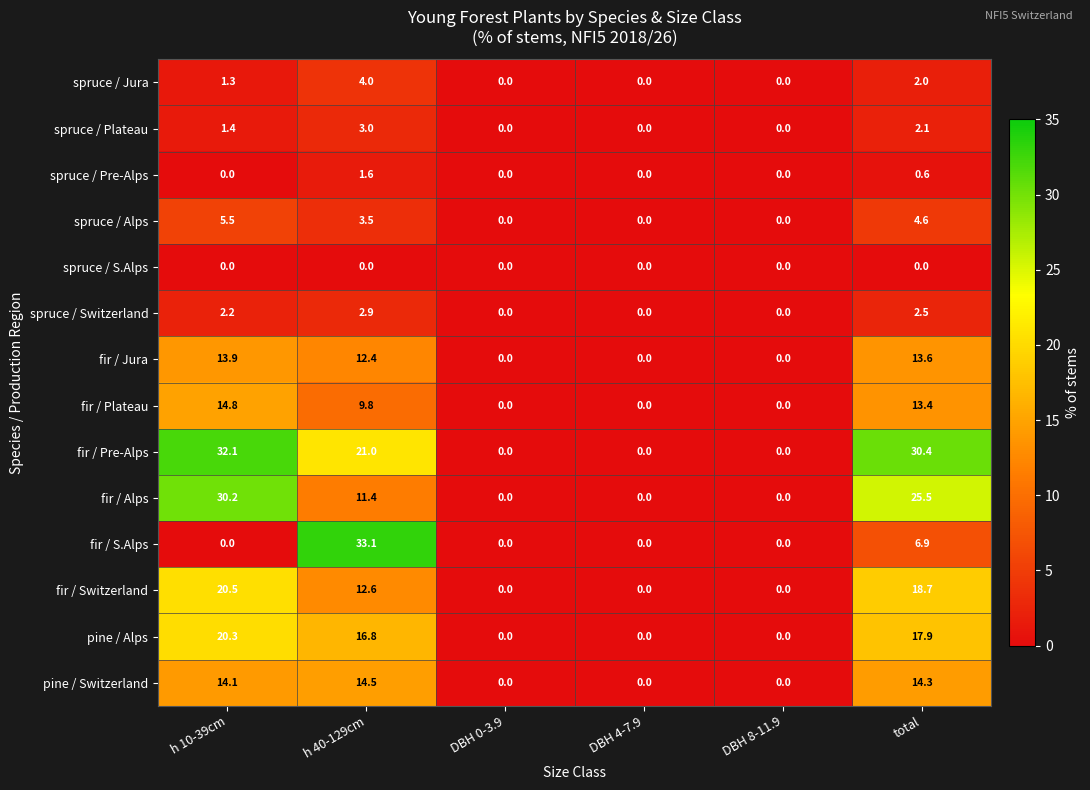

Which series changed the most between DBH 0-3.9 and total?

fir / Pre-Alps